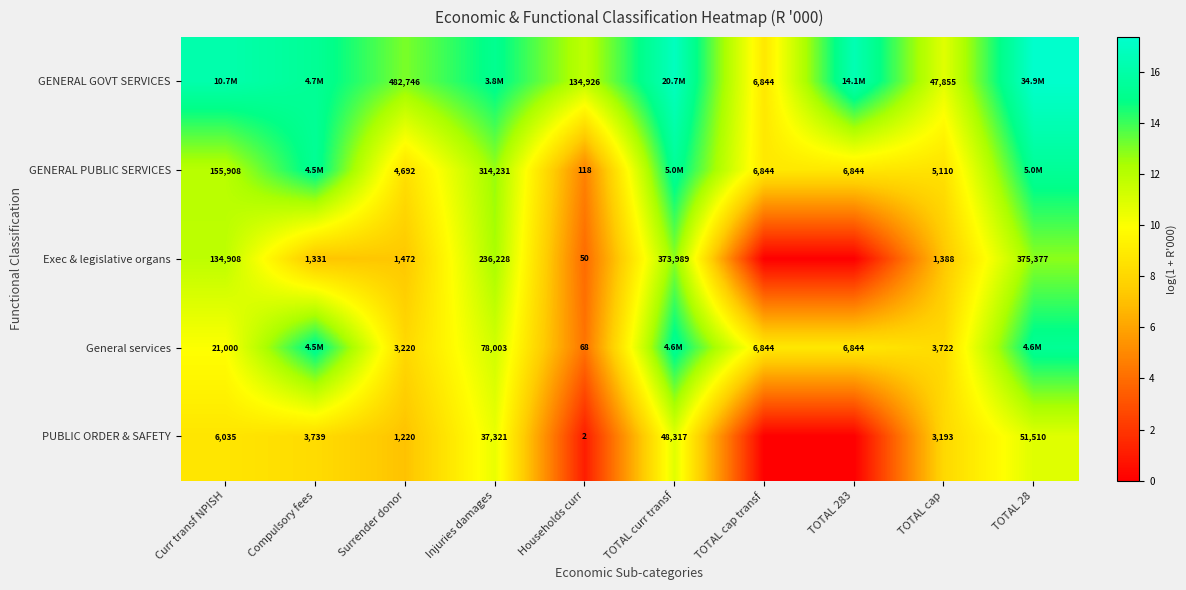

Is it true that PUBLIC ORDER & SAFETY equals 10.8 at TOTAL 28?

True